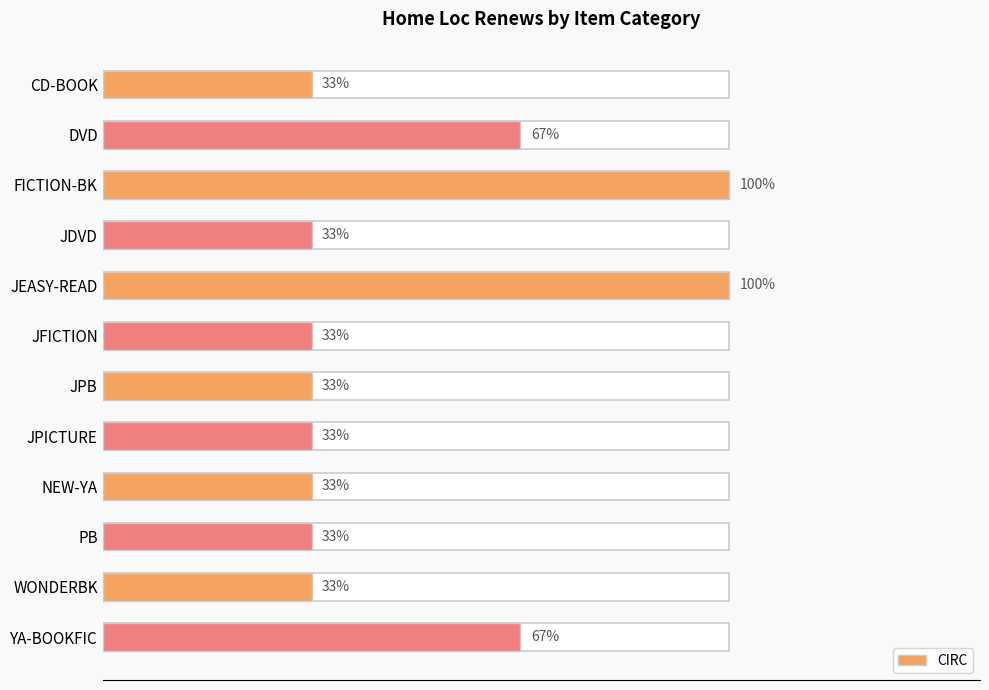

Count the values in the range 1 to 2.

10